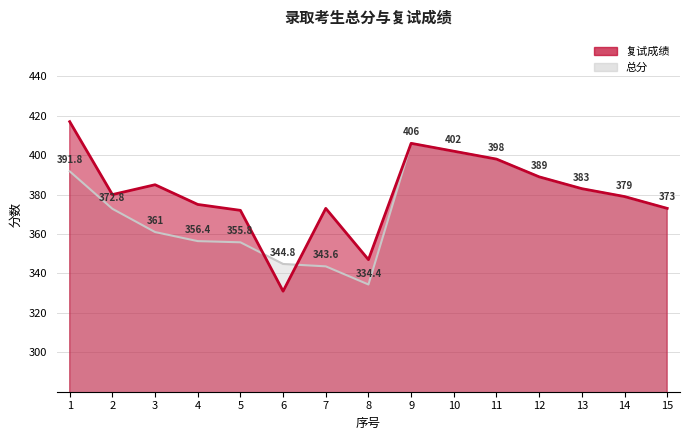

List the series in order of their overall mean, lowest first.

总分, 复试成绩